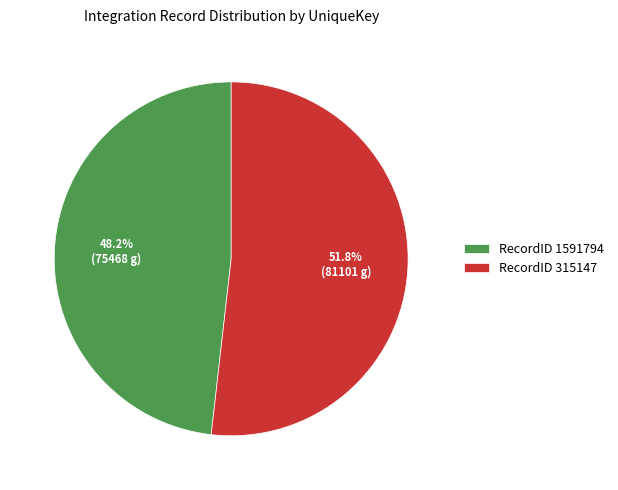

To the nearest percent, what is the average slice percentage?

50%